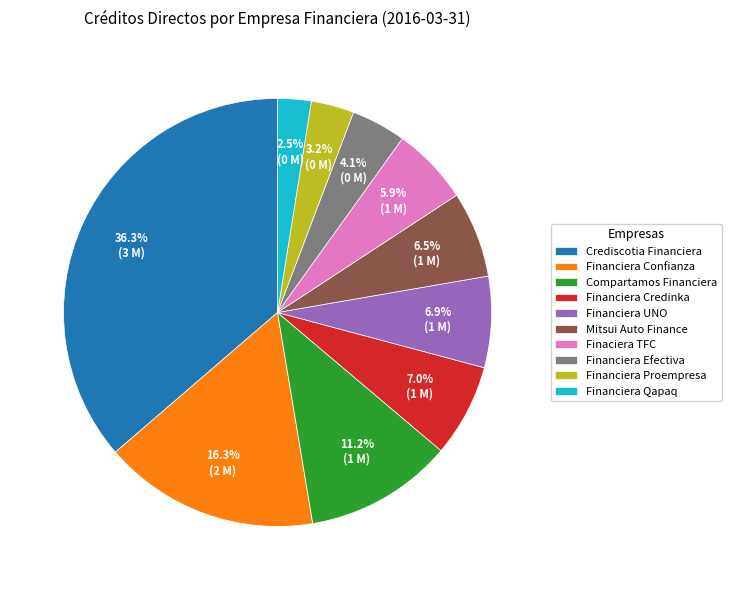

The Crediscotia Financiera slice represents 26% of the pie. True or false?

False